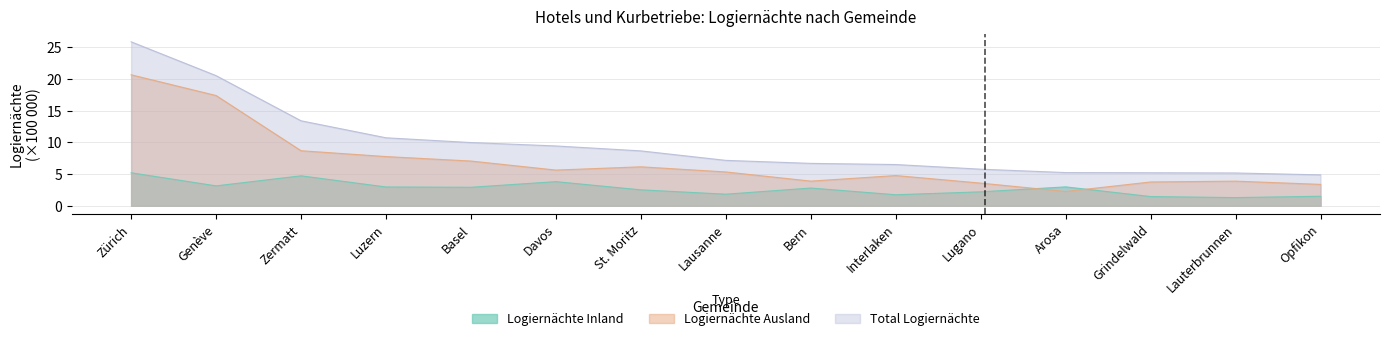

True or false: Logiernächte Inland has a value of 3.0 at Luzern.

True